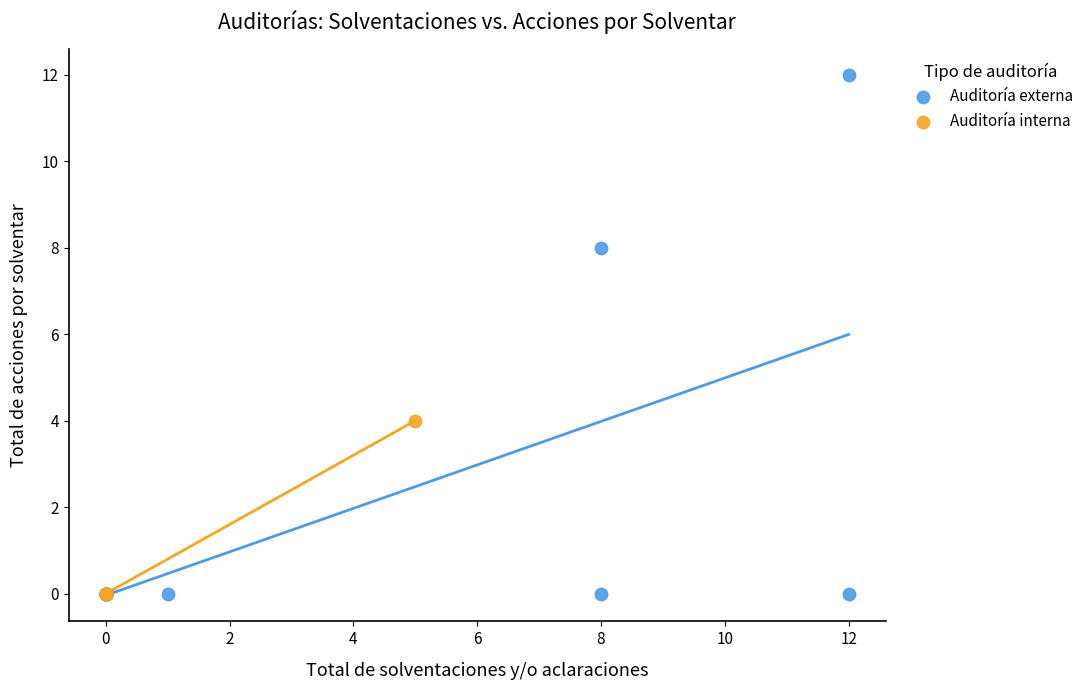

Which series has the widest spread of Y values?

Auditoría externa